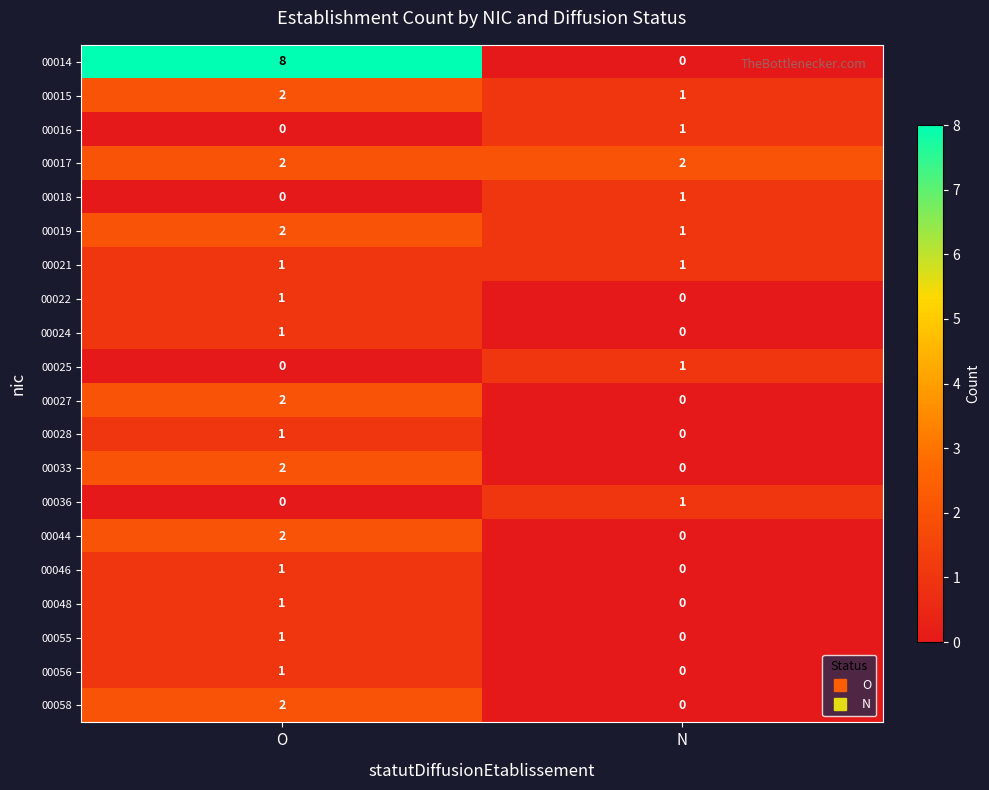

True or false: 00027 has a value of 0 at N.

True